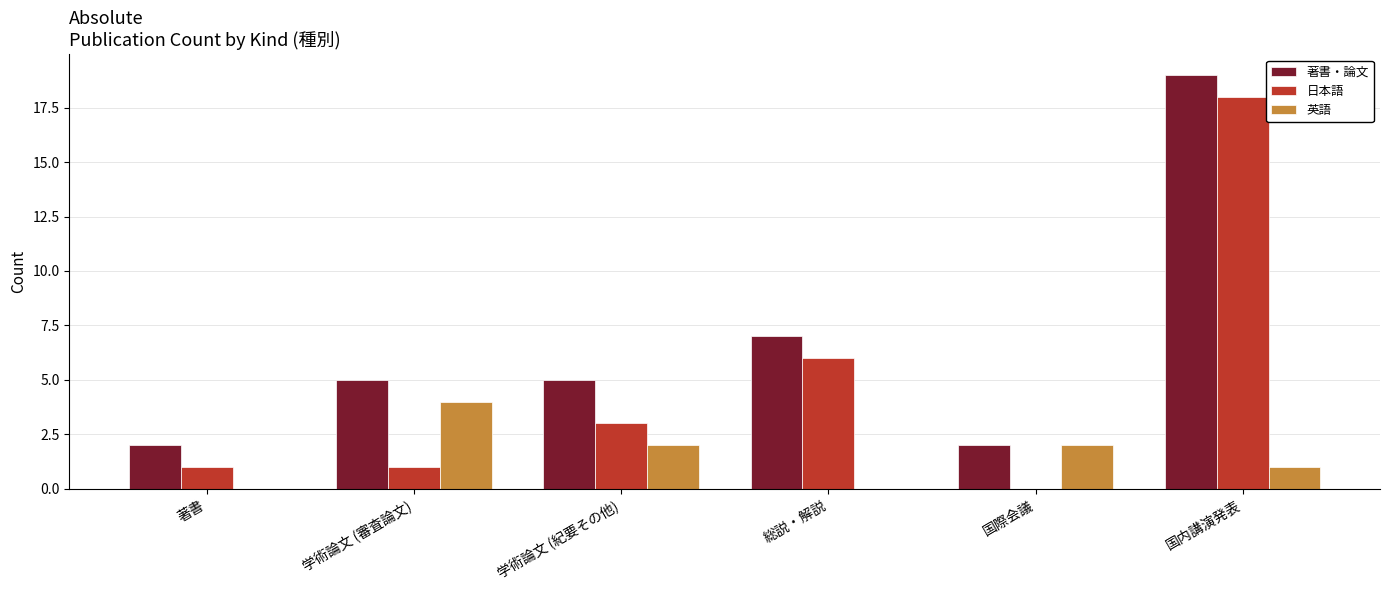

Which series has the largest total across all categories?

著書・論文